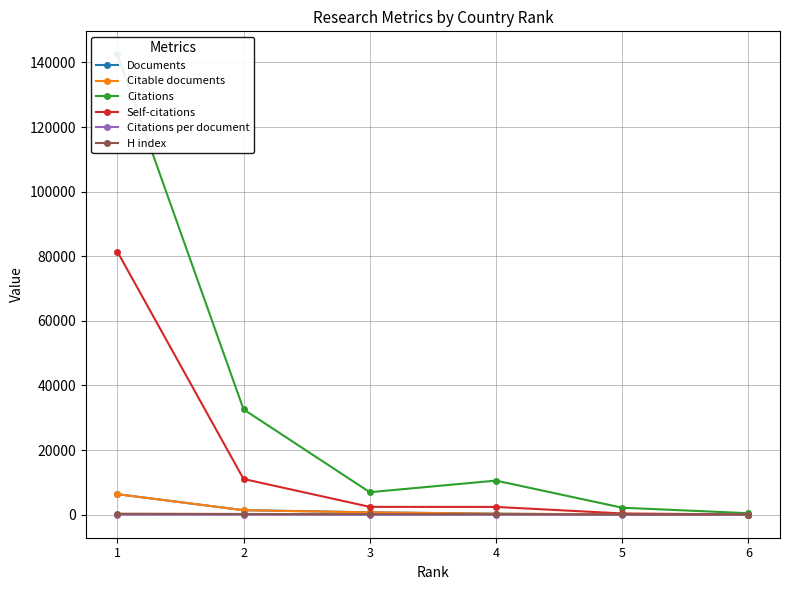

What is the maximum value shown in the chart?

142493.0